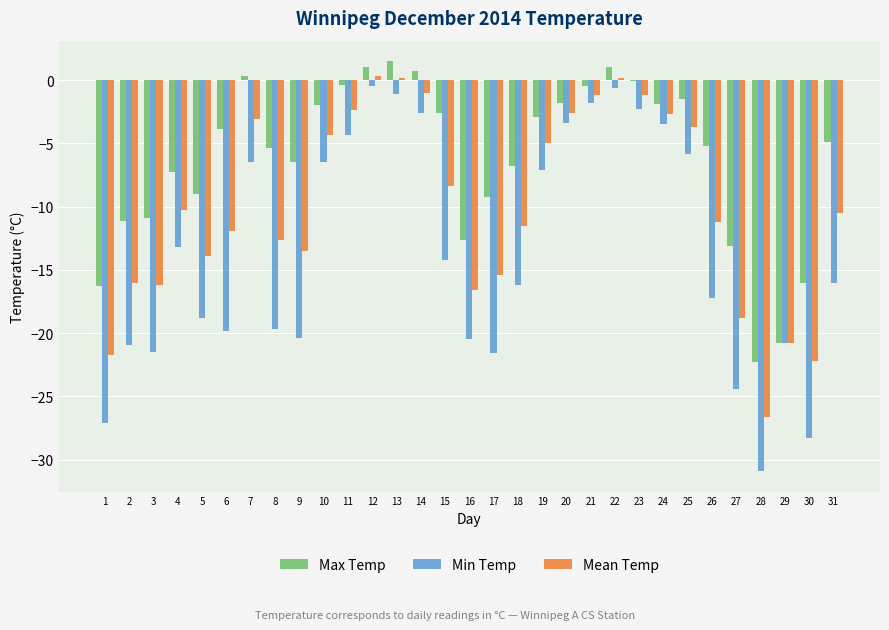

How many groups of bars are there?

31